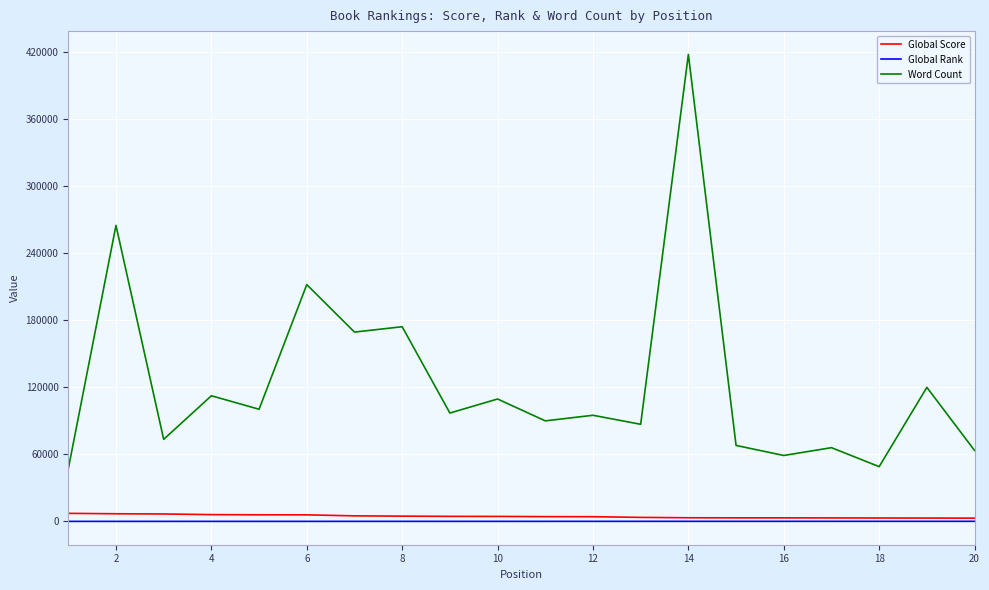

Rank the series by their maximum value, from lowest to highest.

Global Rank, Global Score, Word Count